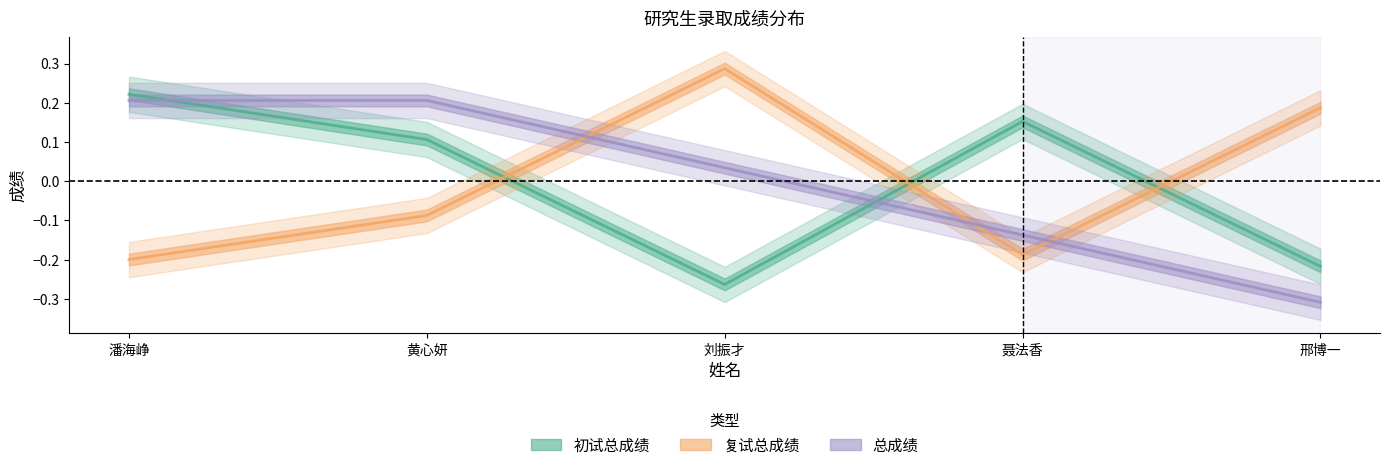

True or false: 复试总成绩 has a value of -0.2 at 聂法香.

True